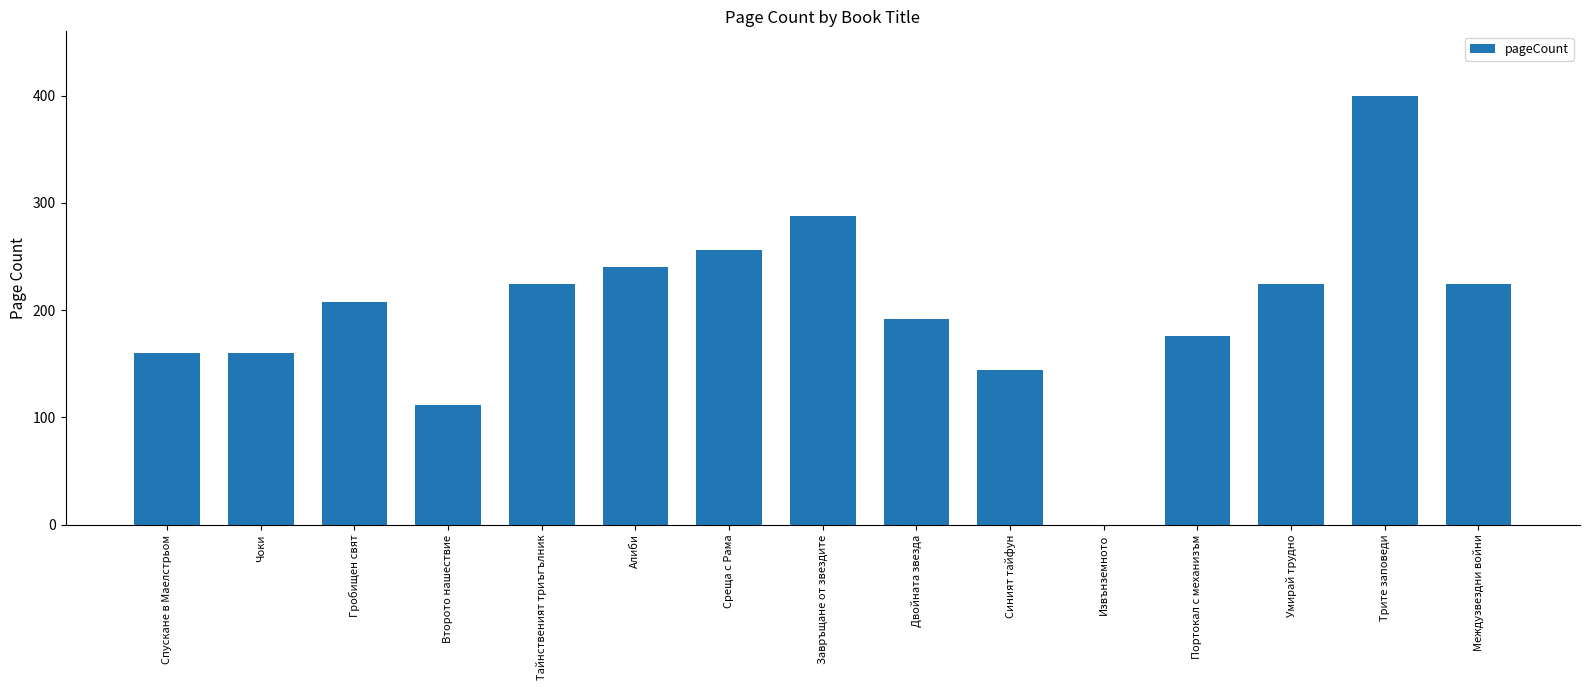

Between Извънземното and Синият тайфун, which is larger?

Синият тайфун